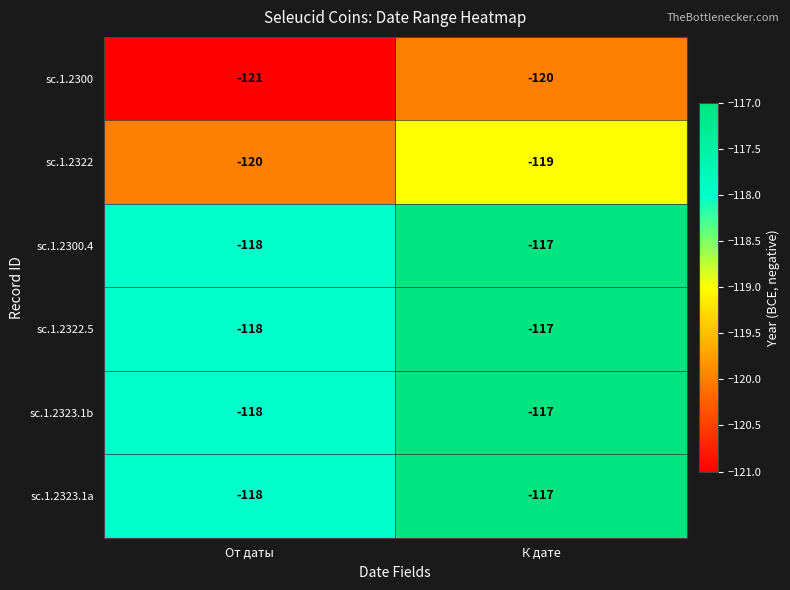

The value of sc.1.2323.1b at К дате is -117. True or false?

True